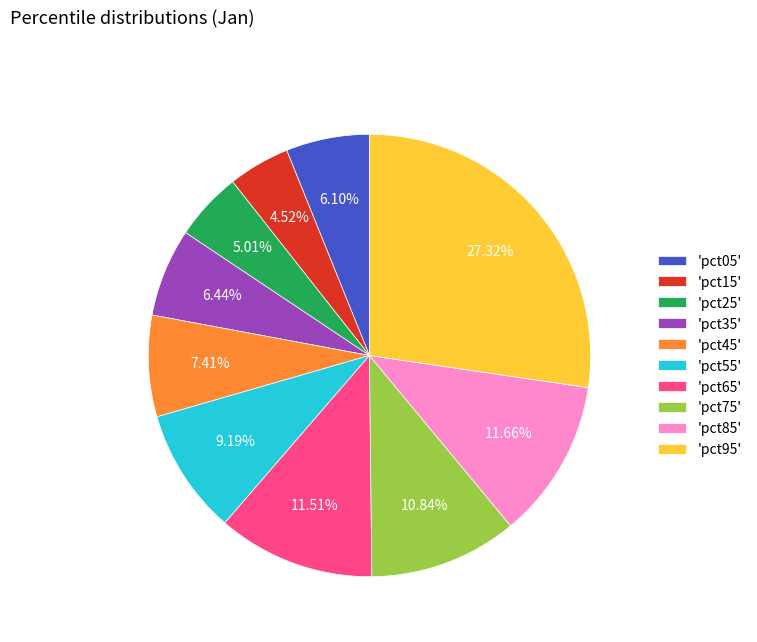

Is there a majority slice in this chart?

No